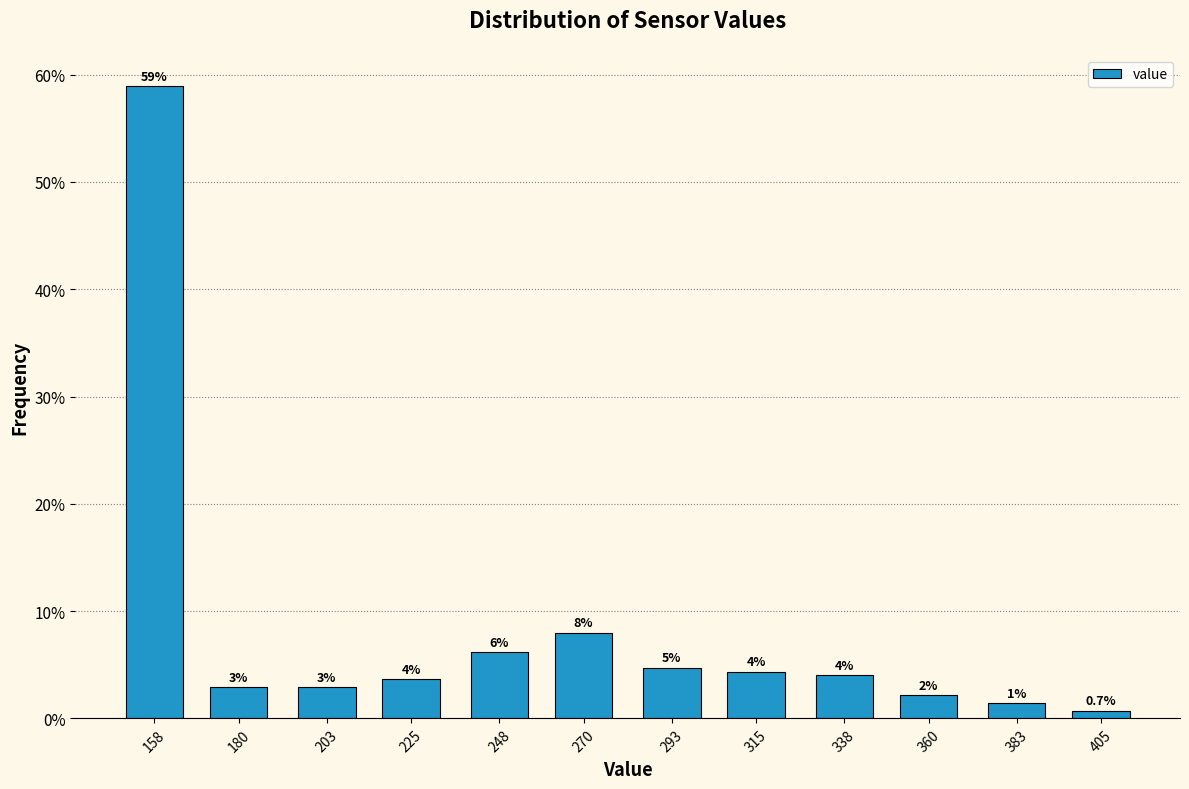

At which label is the value closest to 29?

270